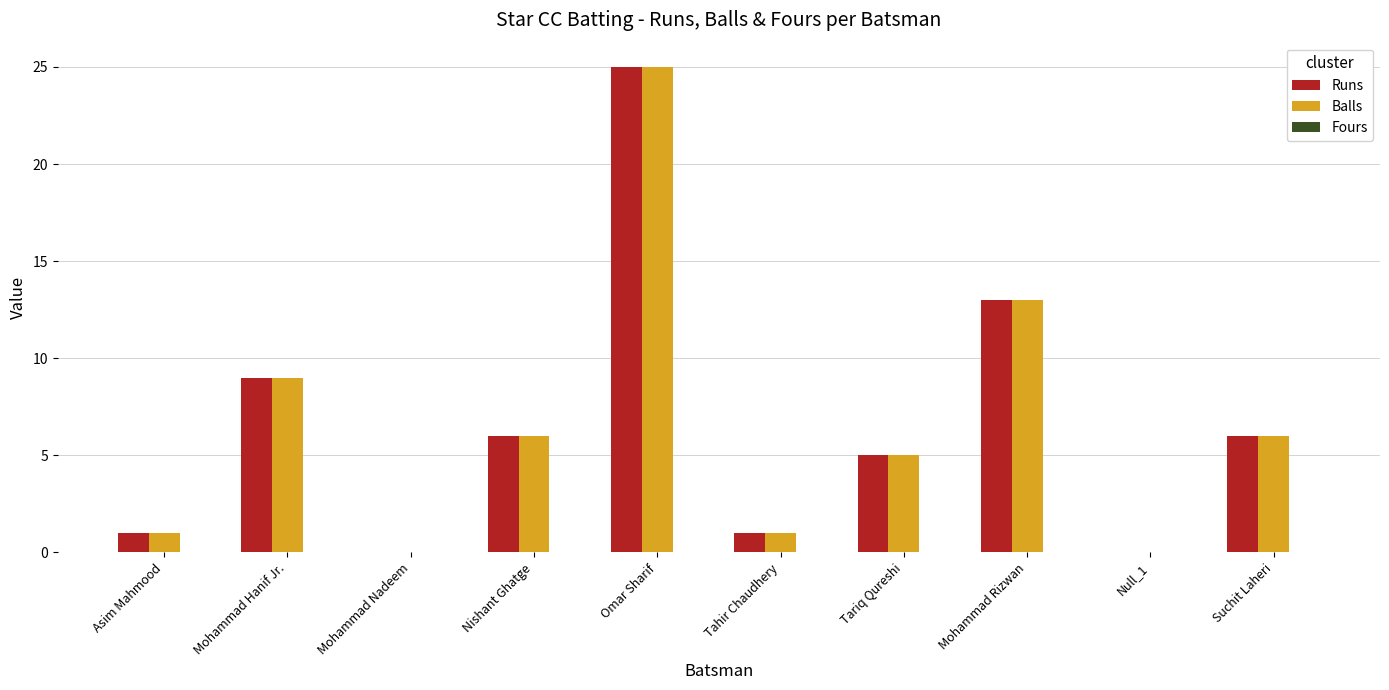

At which category is the sum across all series the highest?

Omar Sharif